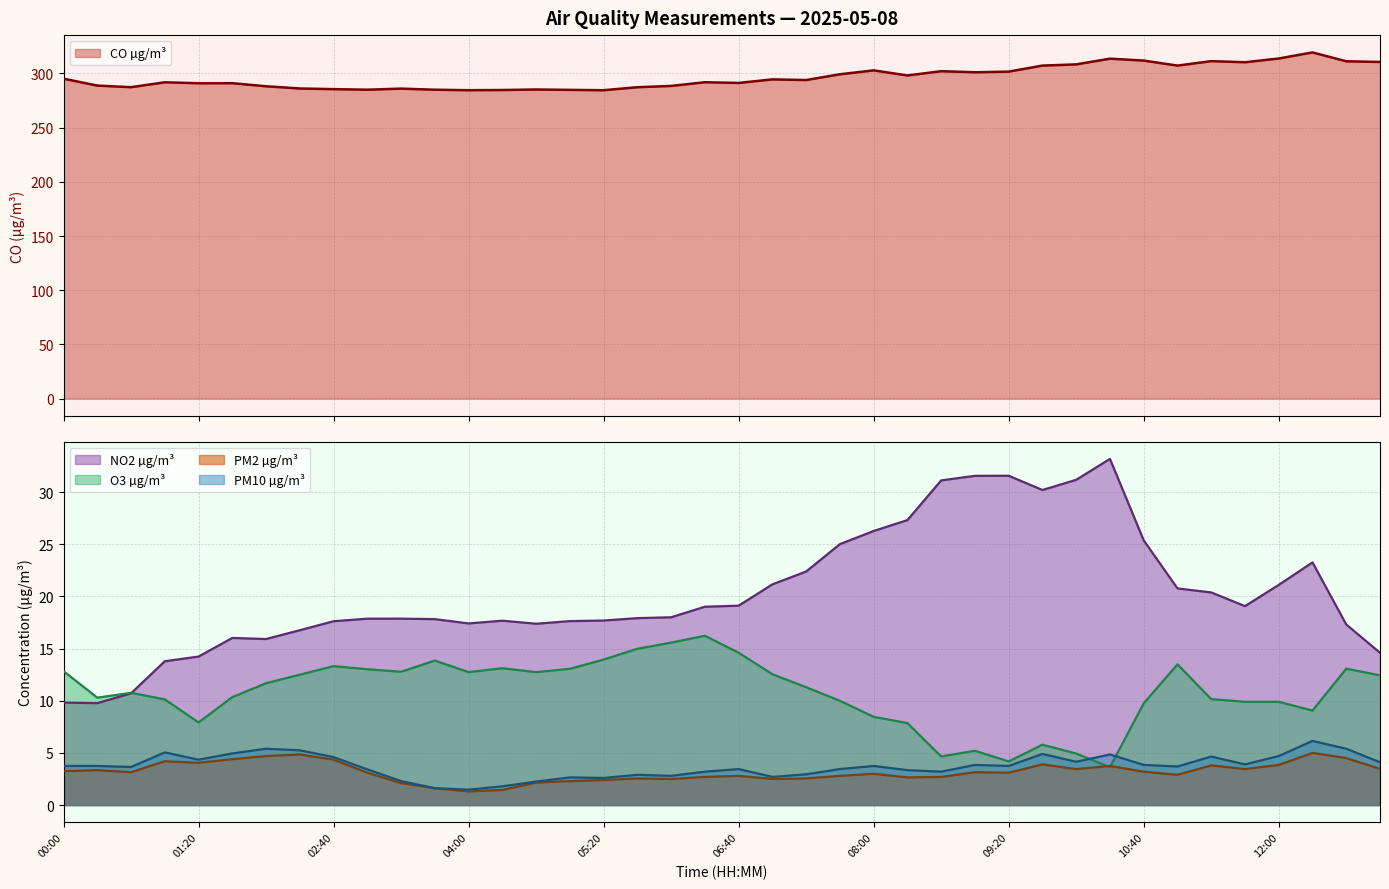

What is the maximum value for O3 µg/m³?

16.2